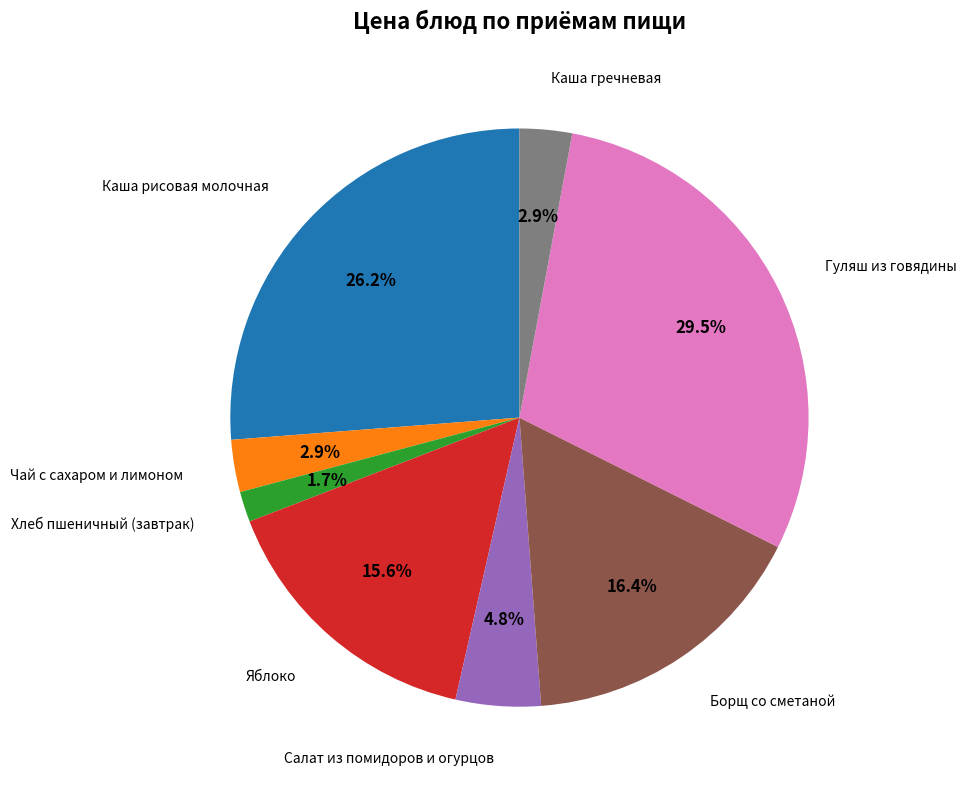

Is there any slice that represents more than half of the pie?

No